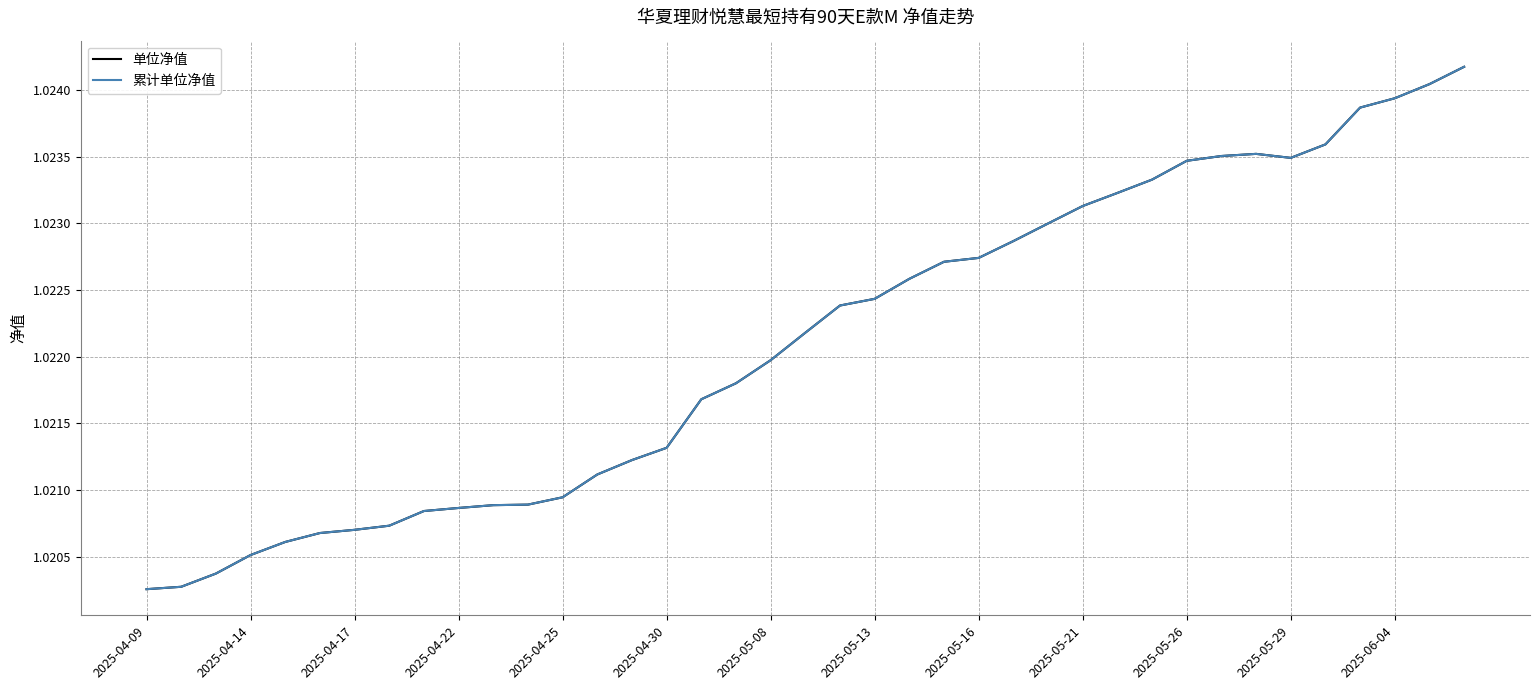

True or false: 累计单位净值 and 单位净值 intersect in this chart.

False